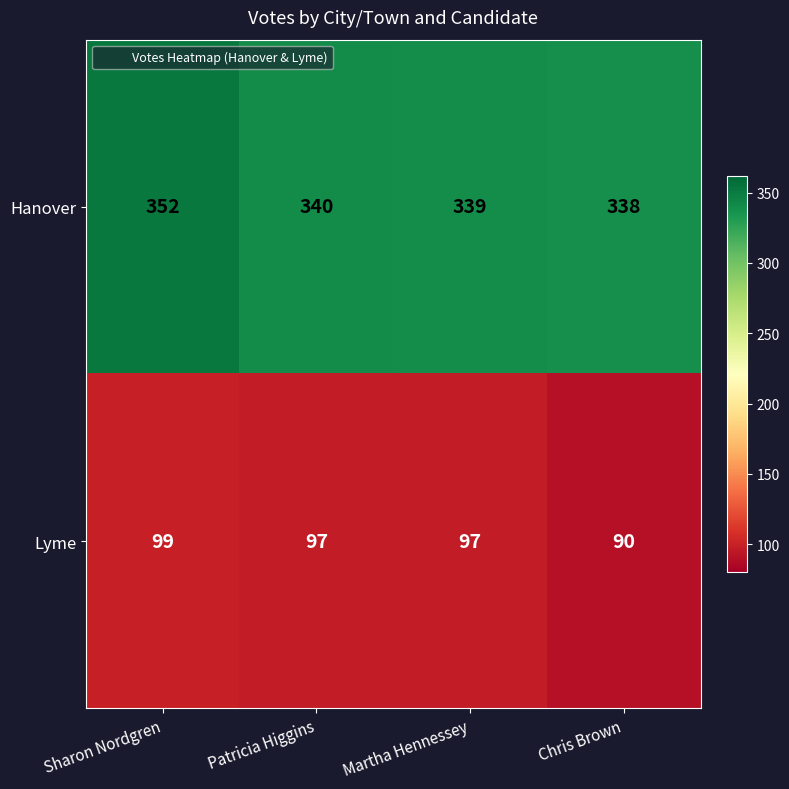

Which series has the widest spread of values?

Hanover